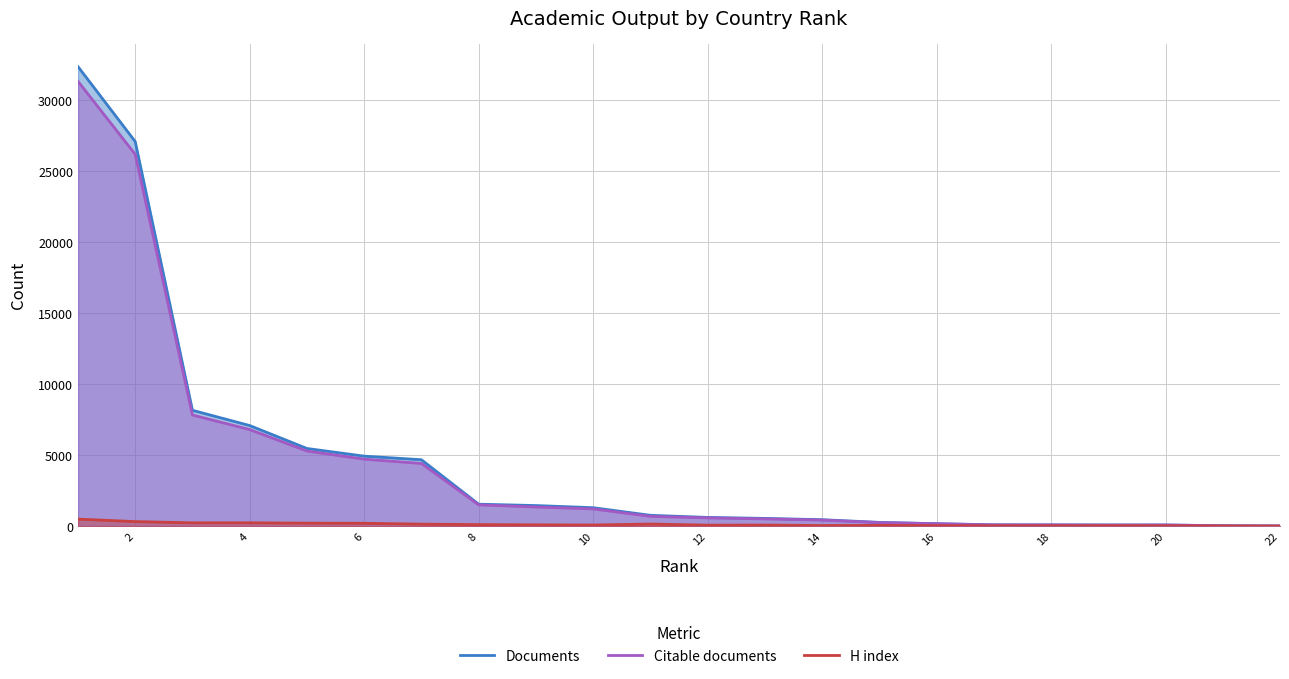

Does the chart have visible grid lines?

Yes